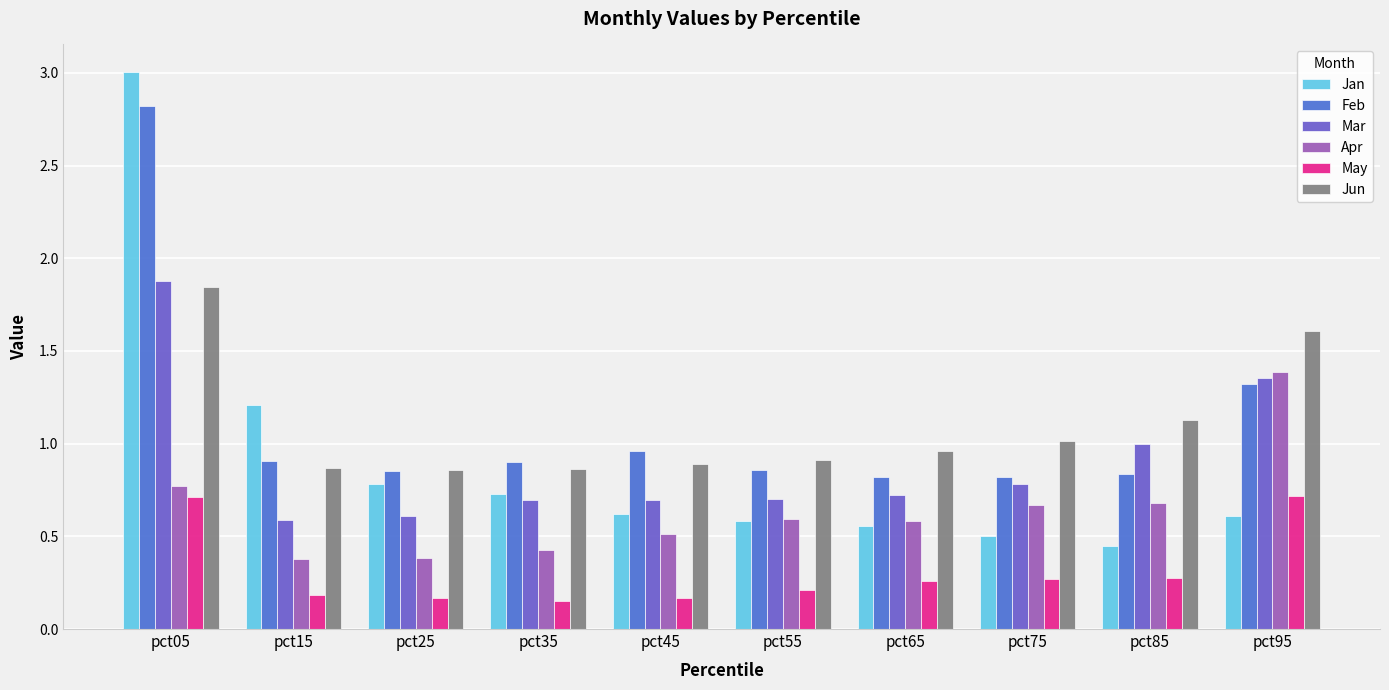

The Jun series shows 0.9 at pct45. True or false?

True